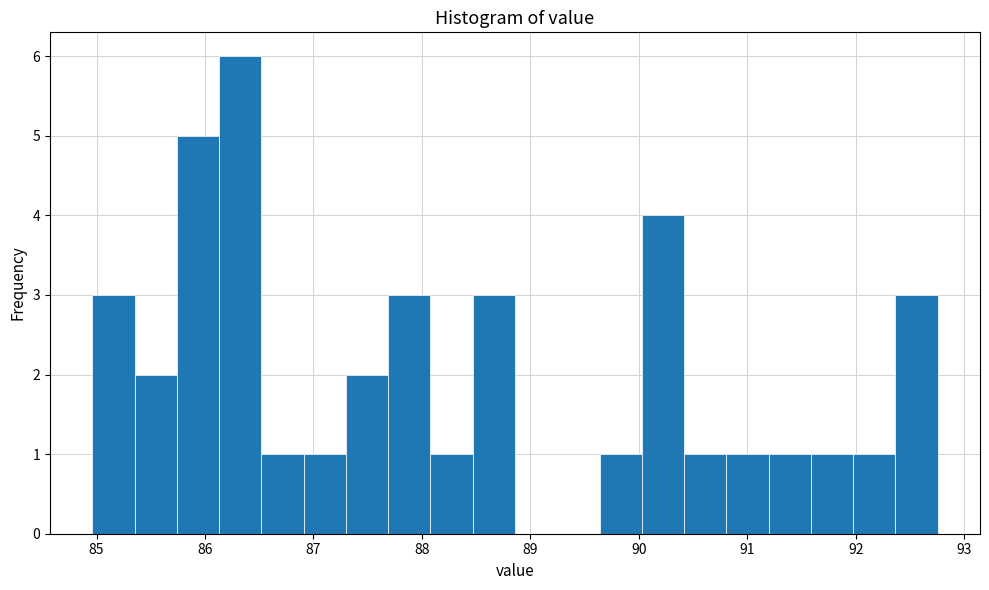

Read against the x-axis, roughly where is the centre of the tallest bar?

86.3